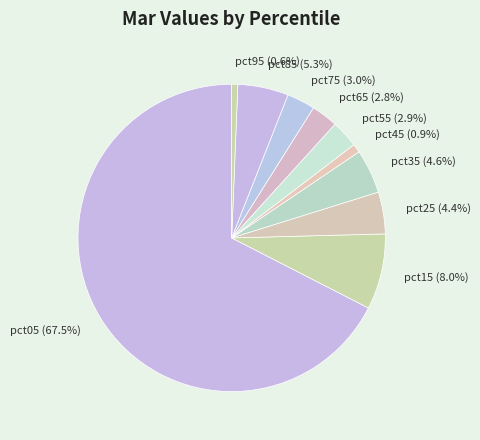

Which slice represents more than half of the pie?

pct05